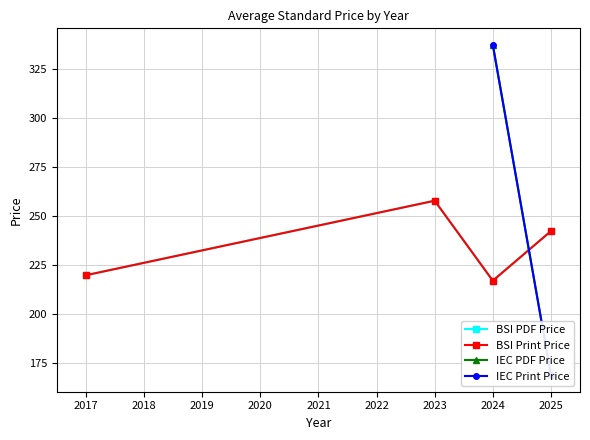

Is it true that BSI Print Price equals 149.0 at 2025?

False